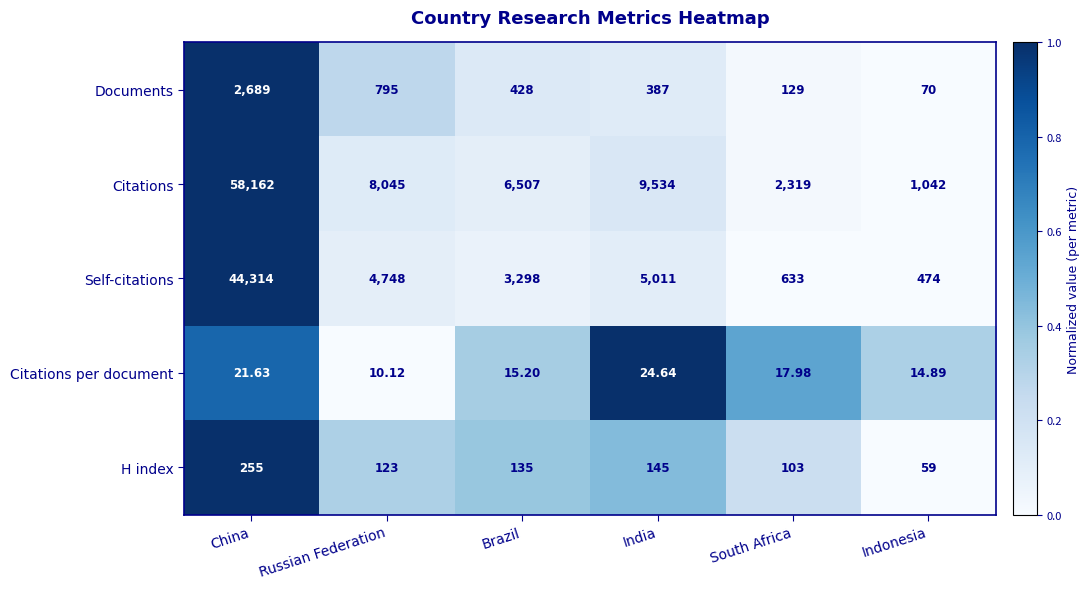

Which category has the lowest value in the H index series?

Indonesia